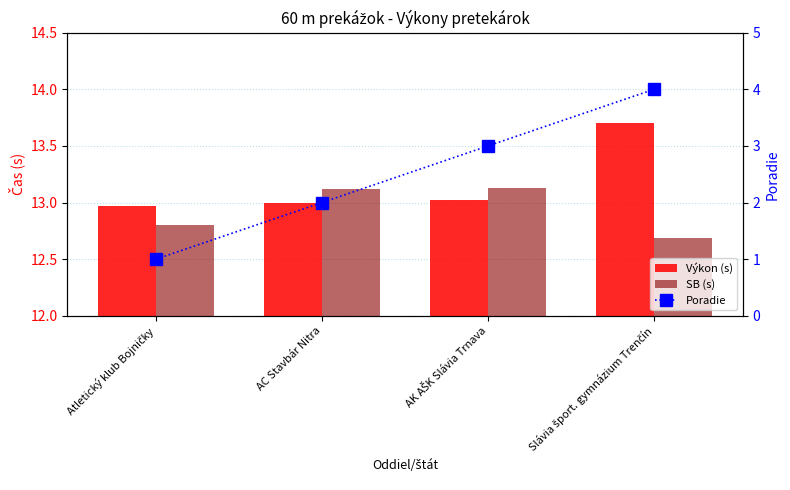

Are the bars horizontal?

No